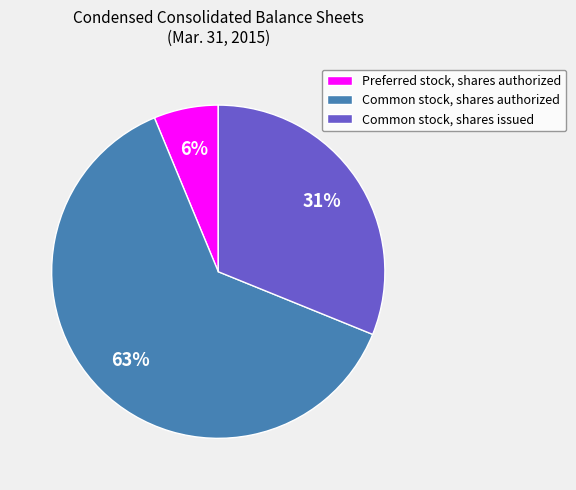

True or false: Common stock, shares issued accounts for 31% of the total.

True